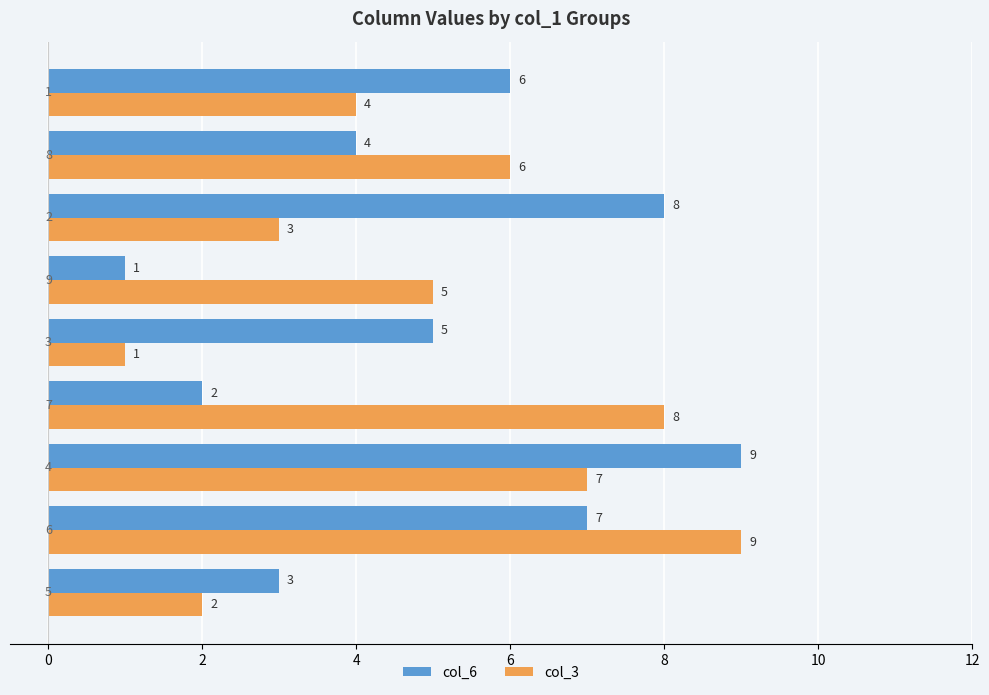

What is the maximum value for col_3?

9